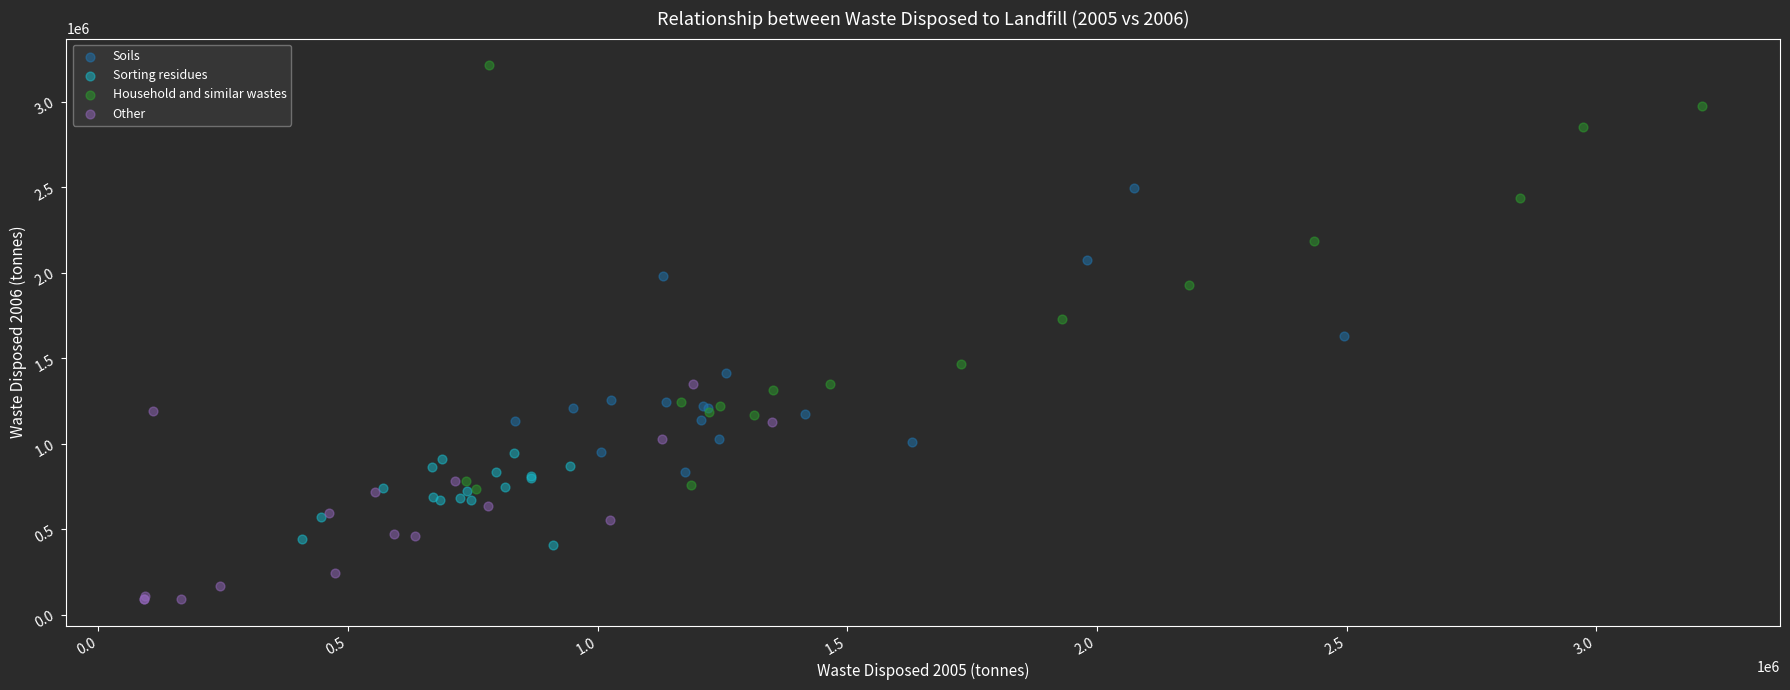

Which series contains the highest Y value?

Household and similar wastes